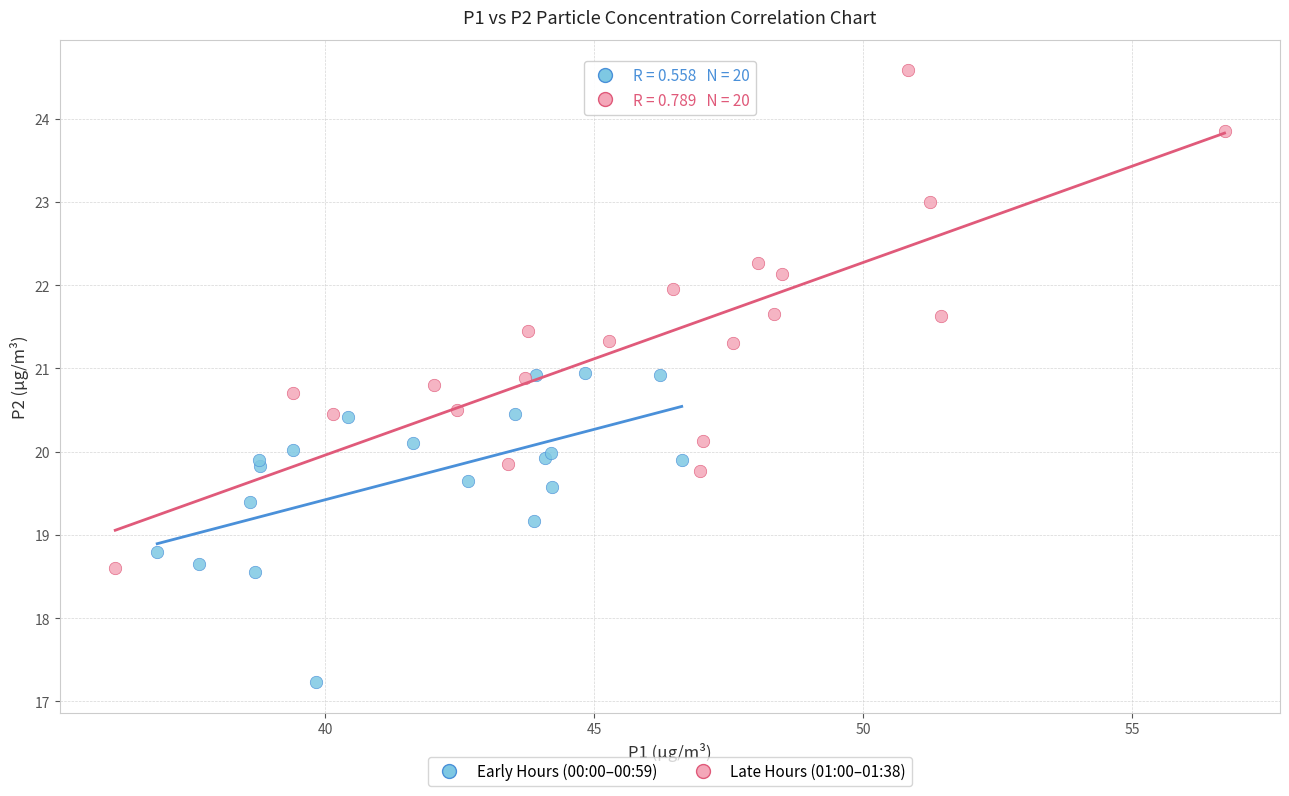

Which series contains the highest Y value?

Late Hours (01:00–01:38)